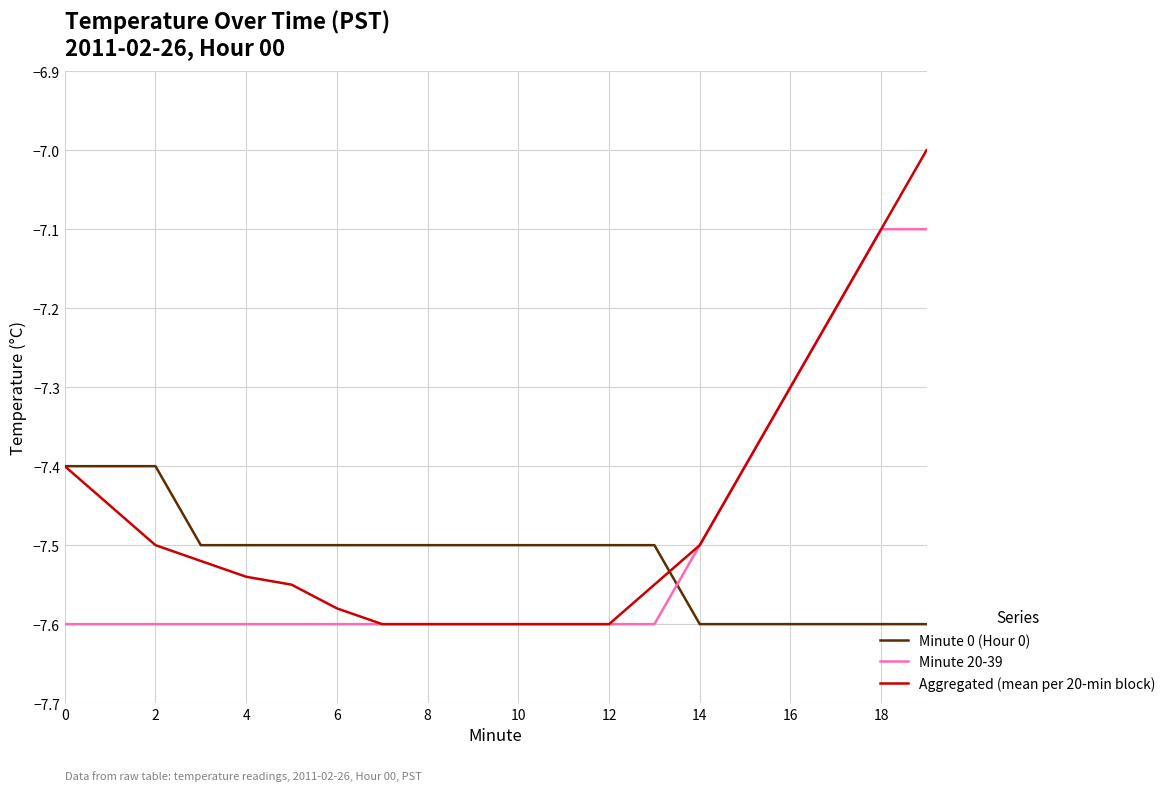

What is the maximum value for Minute 20-39?

-7.1